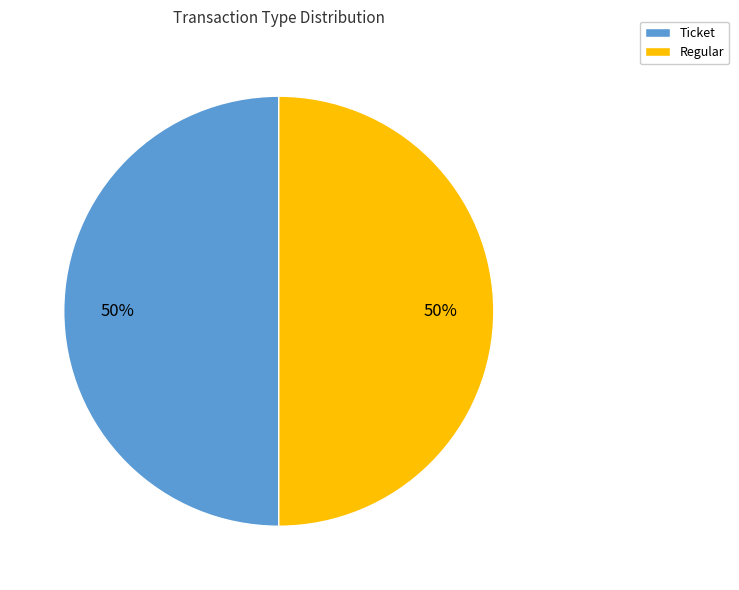

To the nearest percent, what is the average slice percentage?

50%